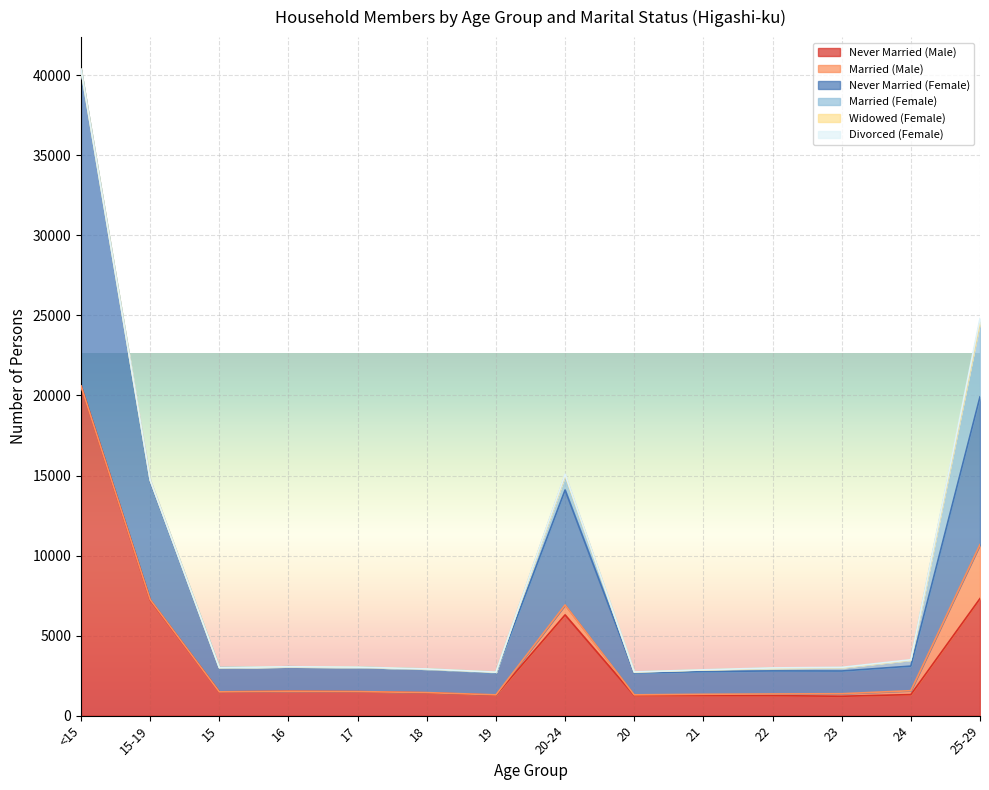

At 15-19, list the series in order from largest to smallest.

Never Married (Female), Never Married (Male), Married (Female), Married (Male), Divorced (Female), Widowed (Female)